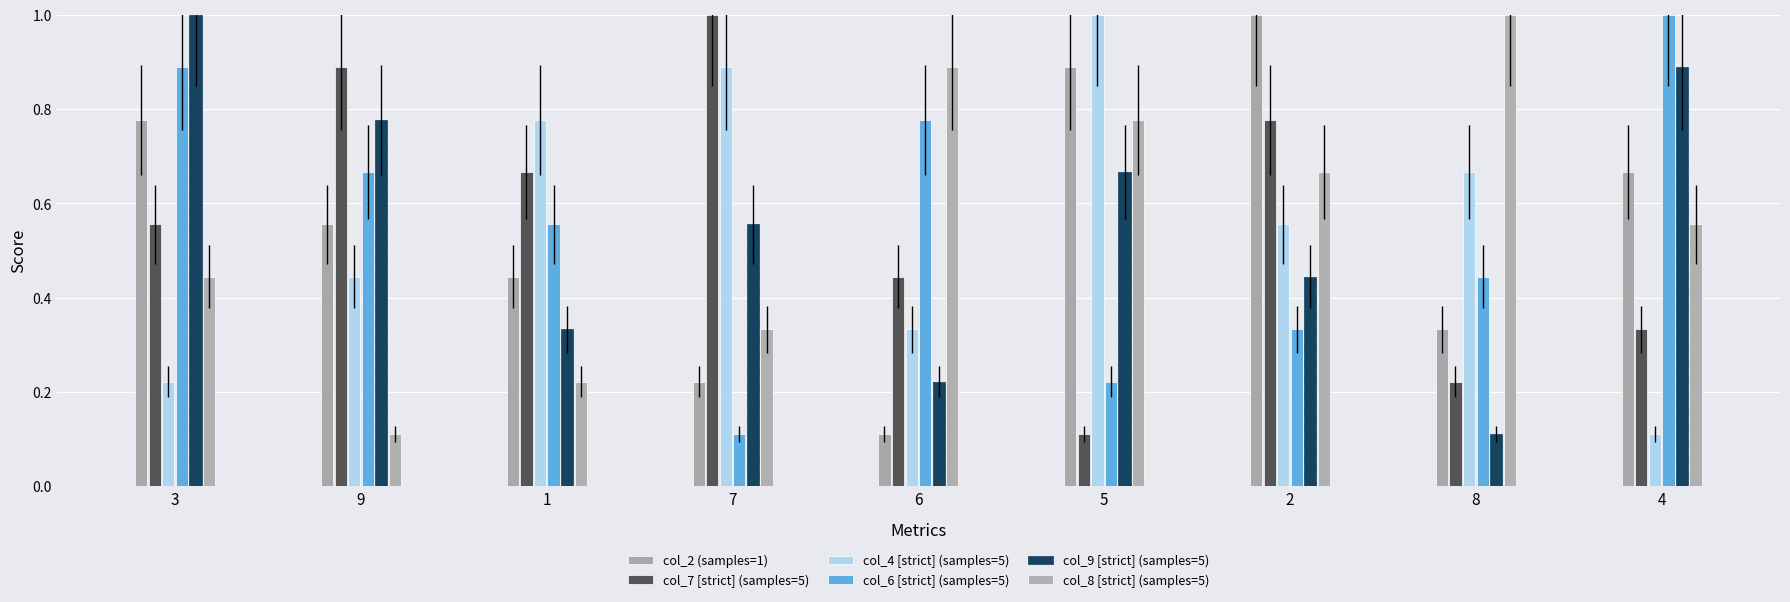

At which category is the sum across all series the highest?

3